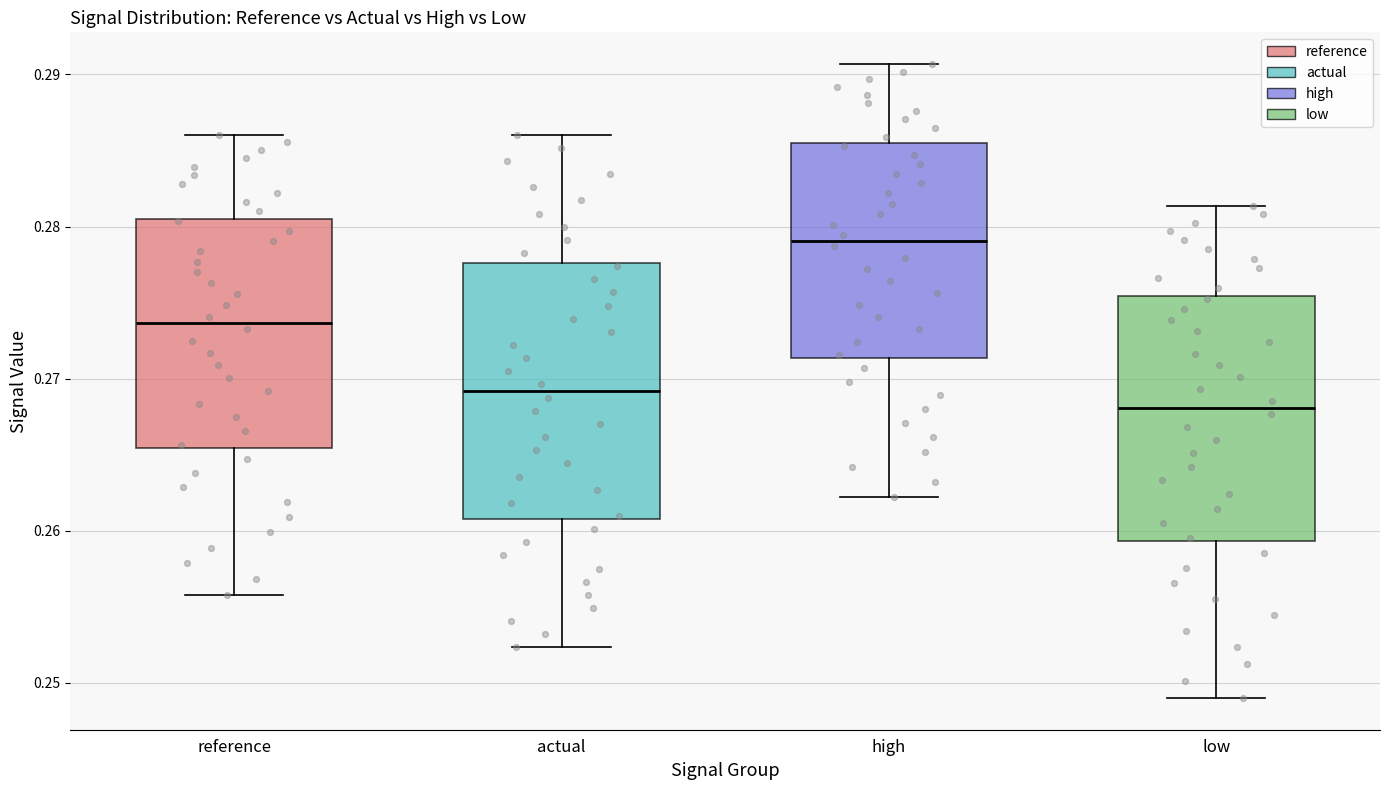

Where is the upper edge of the box for high on the y-axis? The values are not printed on the chart, so give them approximately, as read against the axis.

0.285